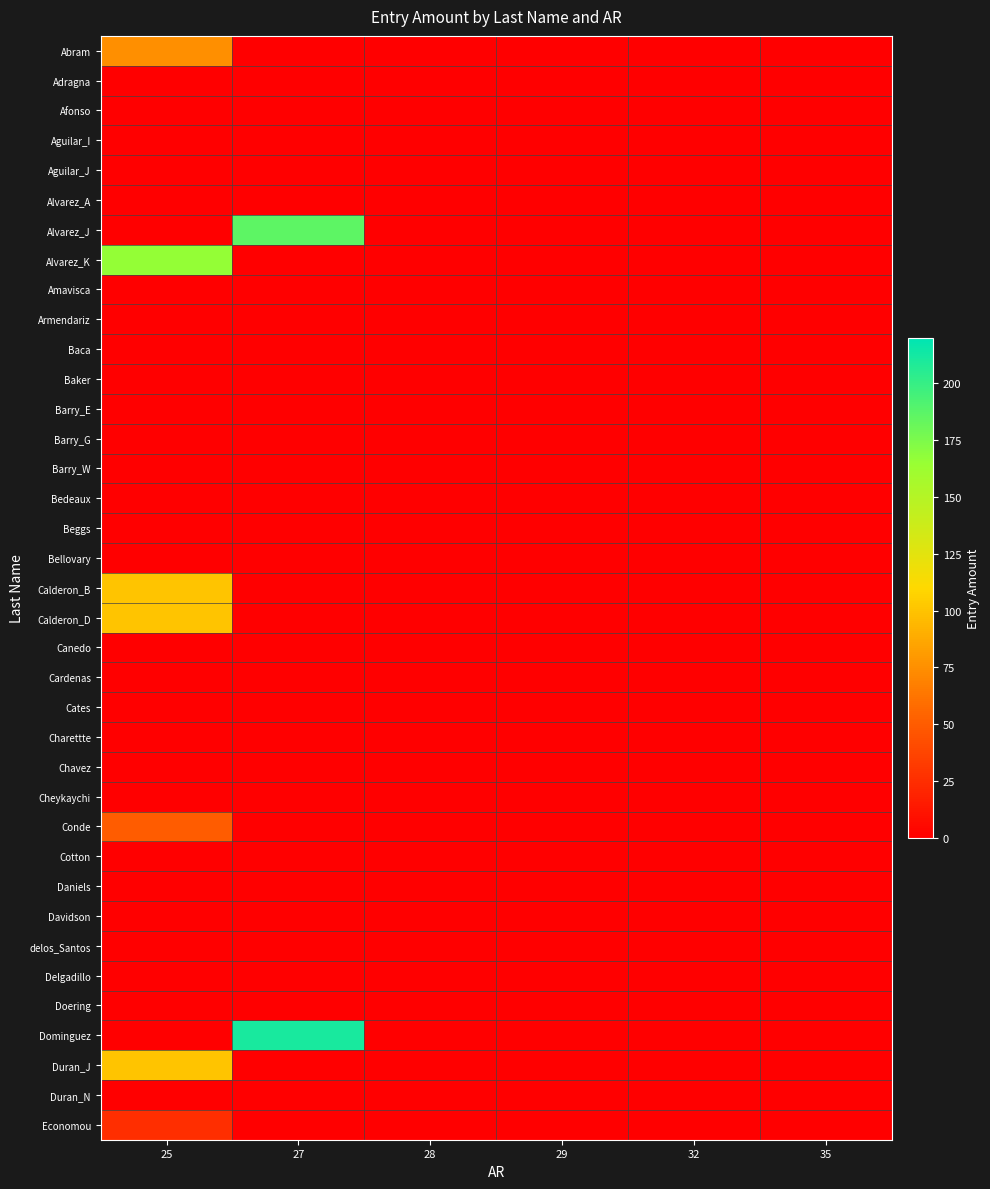

Which label corresponds to the smallest value in the chart?

27